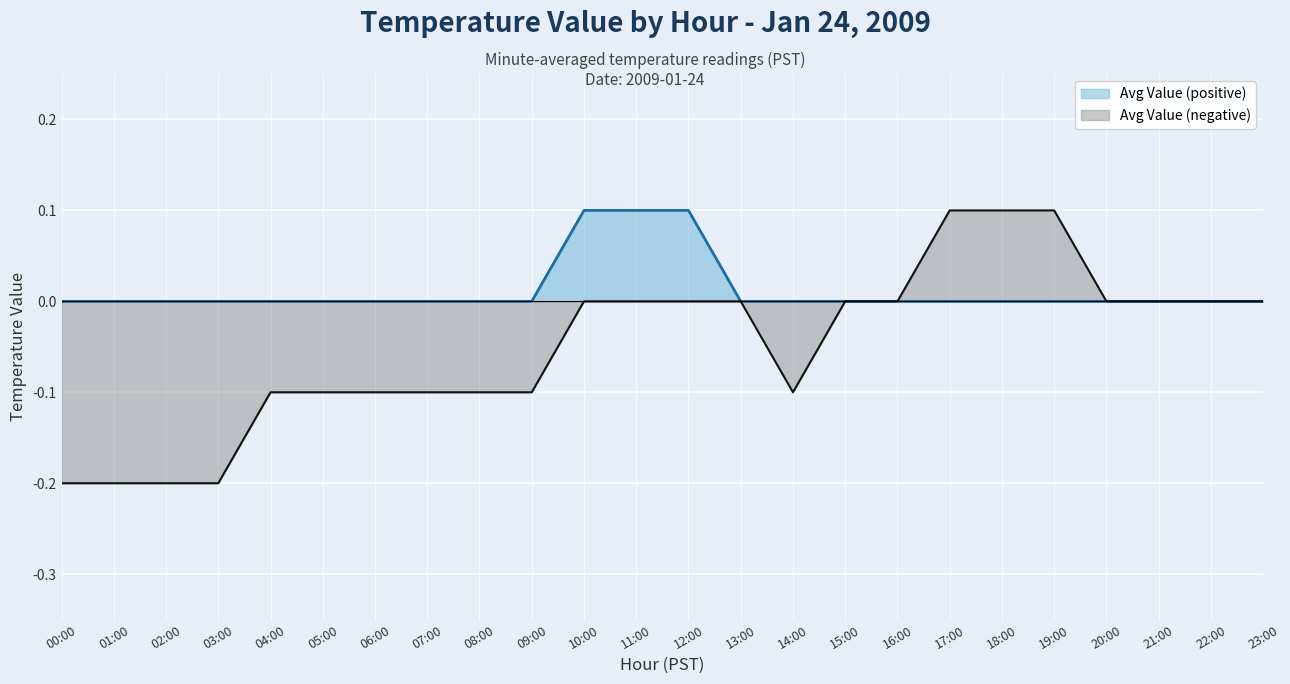

What are all the series names shown in the legend?

Avg Value (positive), Avg Value (negative)